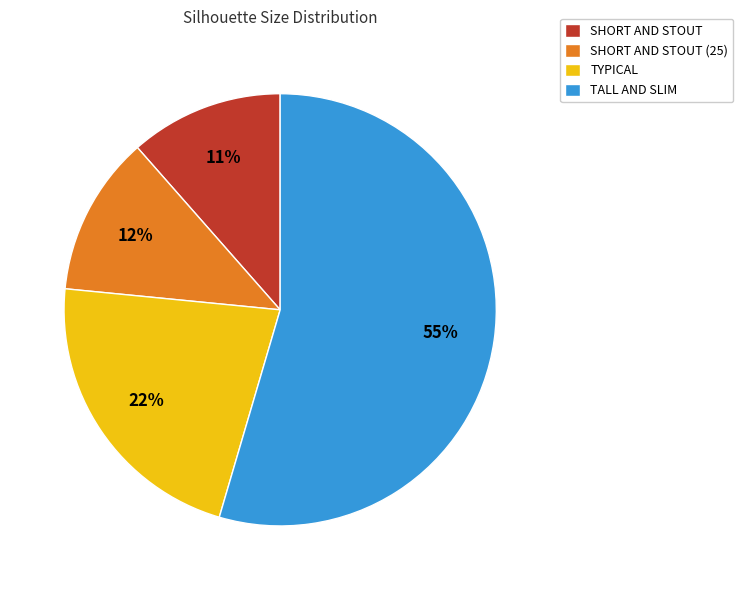

True or false: TALL AND SLIM accounts for 40% of the total.

False